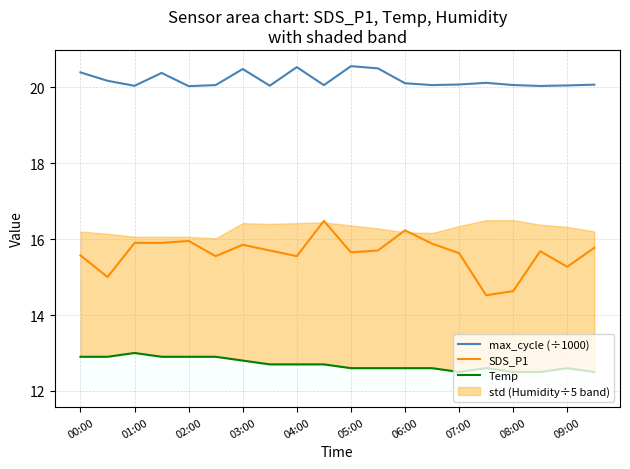

True or false: max_cycle (÷1000) and SDS_P1 cross at least once.

False